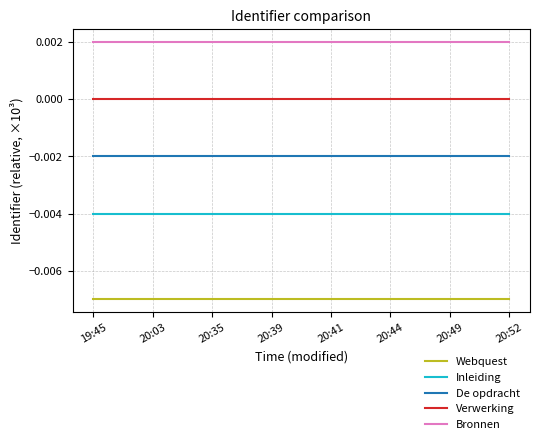

At how many categories does at least one series exceed 0?

8